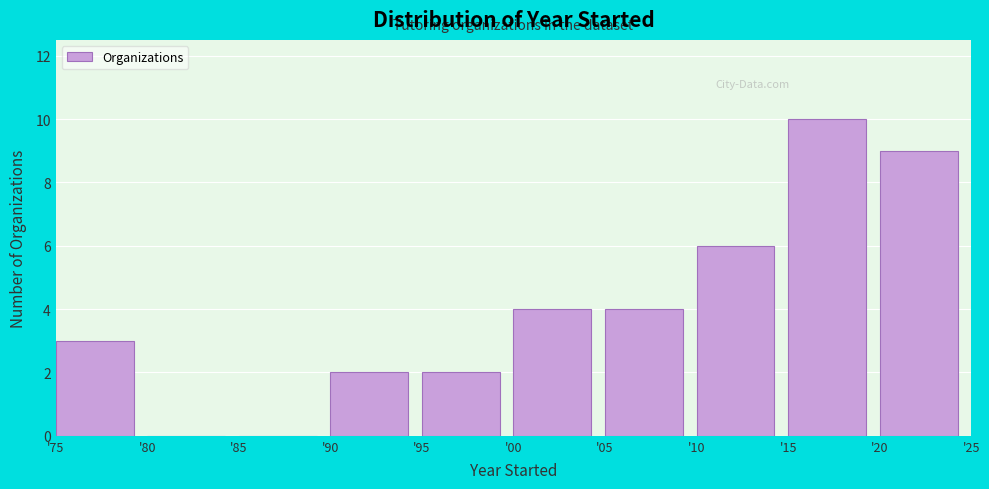

Reading left to right, list all the values displayed in this chart.

'75=3	'80=0	'85=0	'90=2	'95=2	'00=4	'05=4	'10=6	'15=10	'20=9